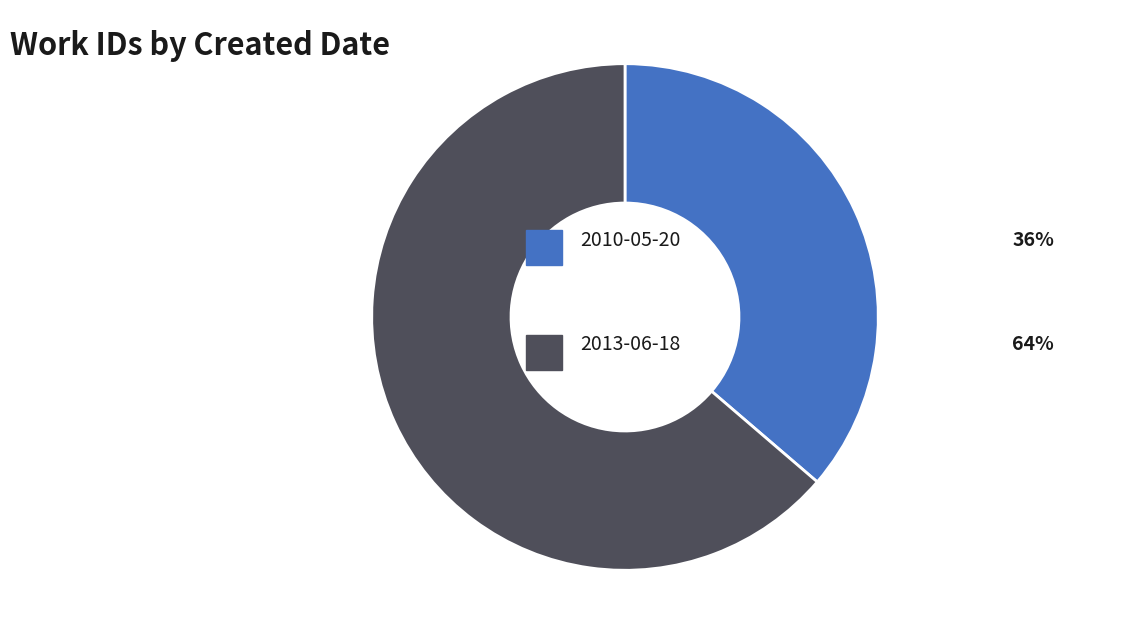

Is there any slice that represents more than half of the pie?

Yes